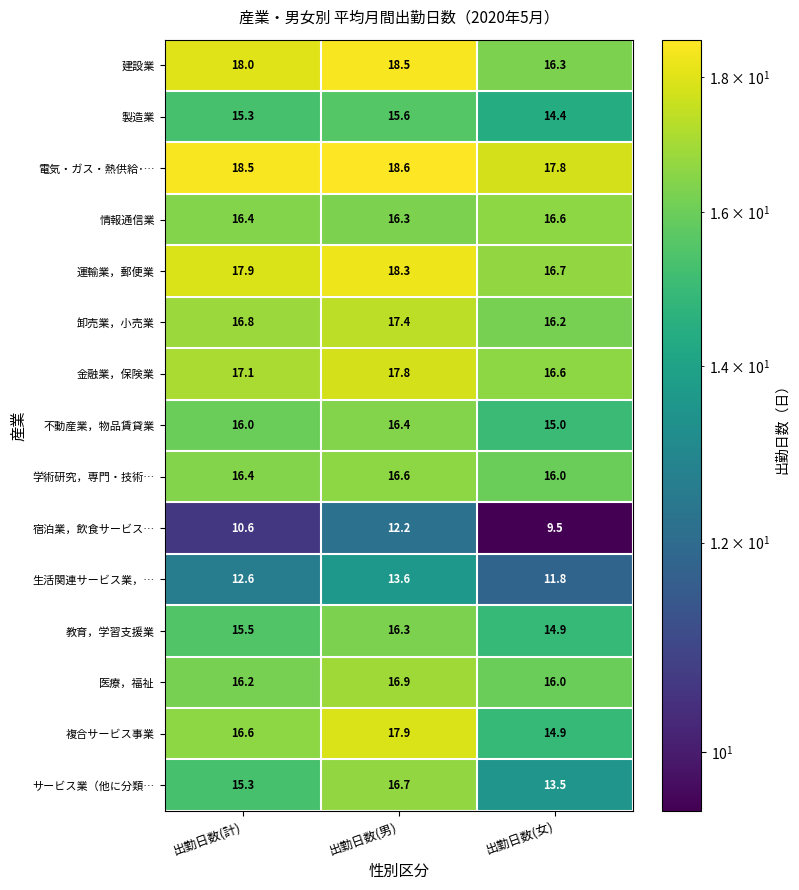

What is the average value of the 卸売業，小売業 series?

16.8